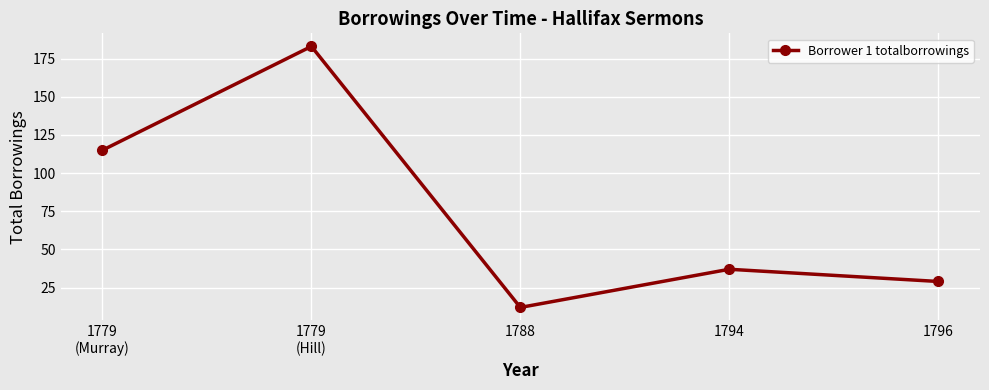

List the labels in order of value, smallest first.

1788, 1796, 1794, 1779
(Murray), 1779
(Hill)